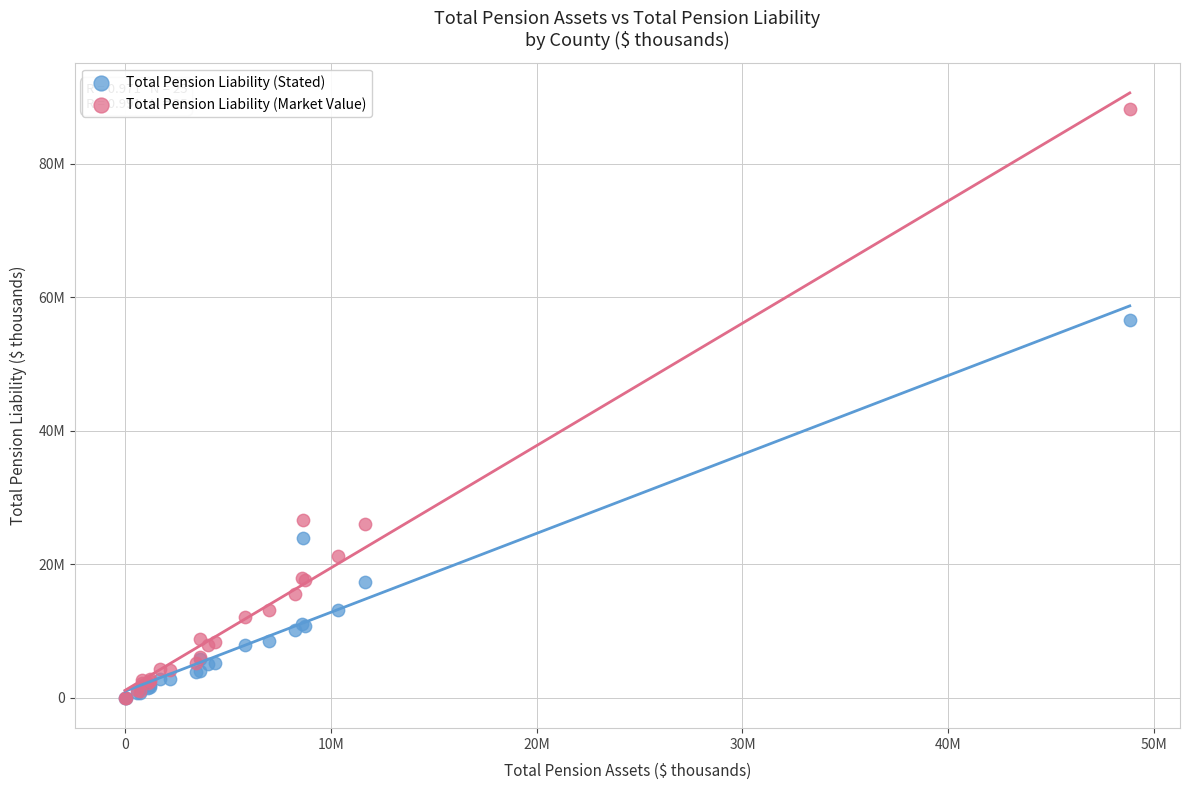

What are all the series names shown in the legend?

Total Pension Liability (Stated), Total Pension Liability (Market Value)